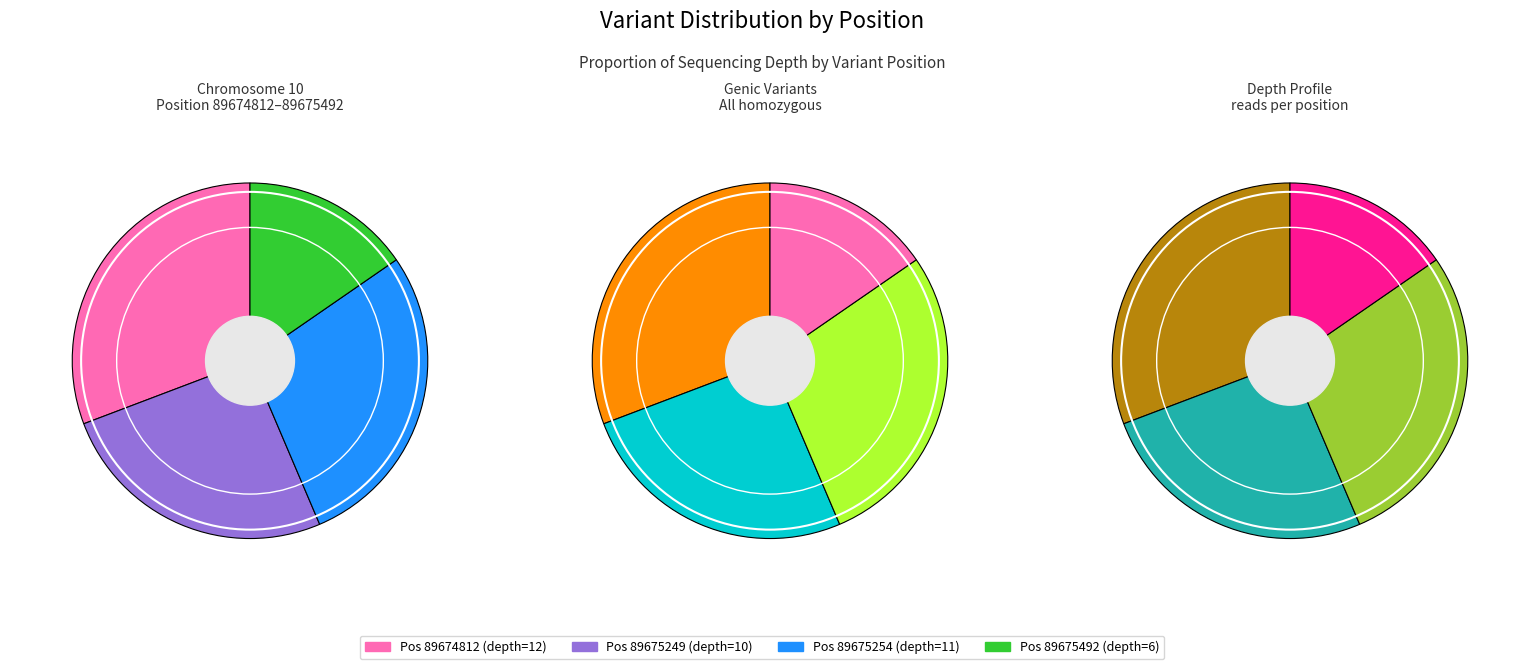

How many slices are in this pie chart?

4